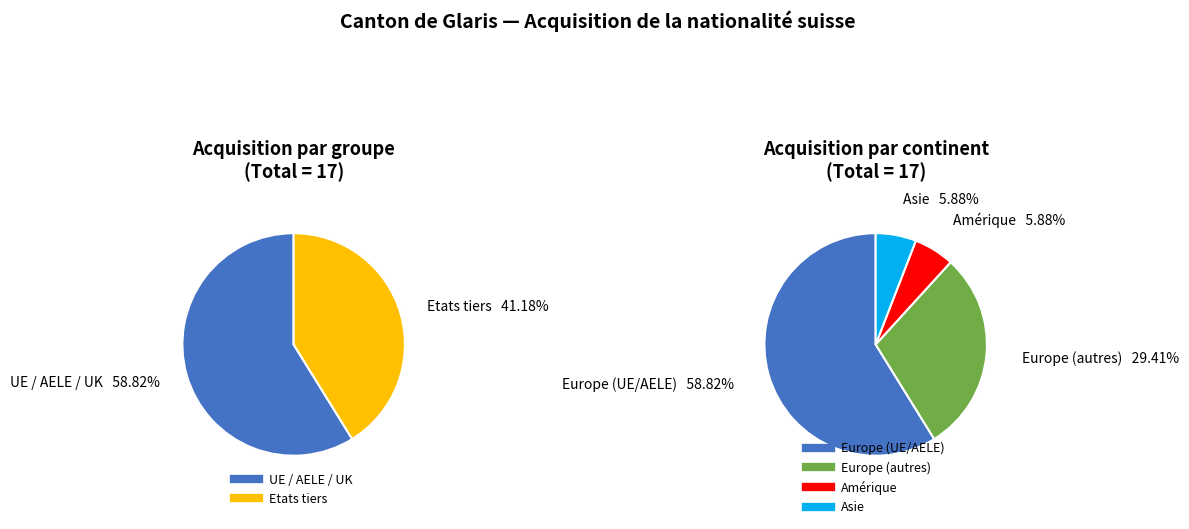

Is it true that Asie is 14% of the pie?

False